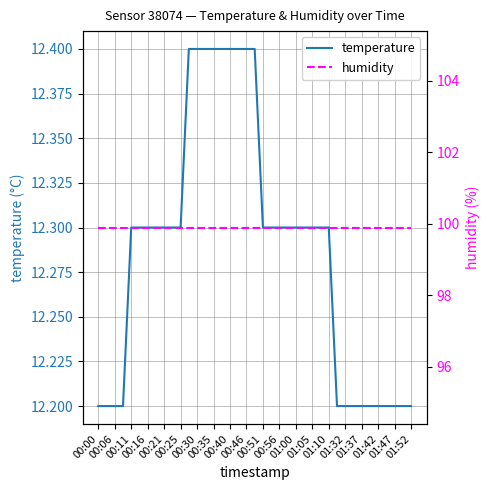

What is the highest value of the temperature series?

12.4